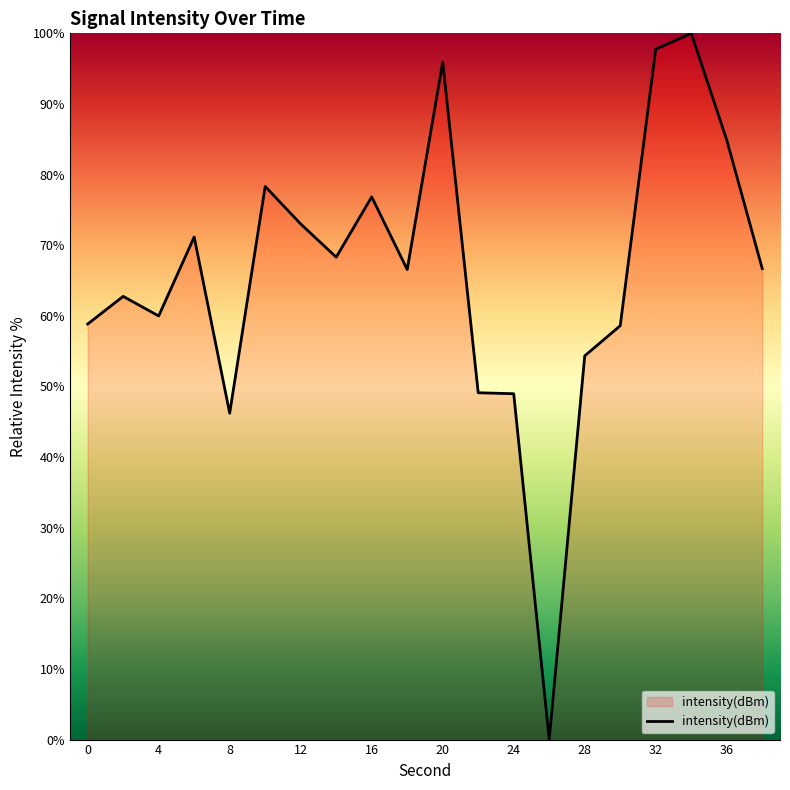

What is the maximum value shown in the chart?

100.0